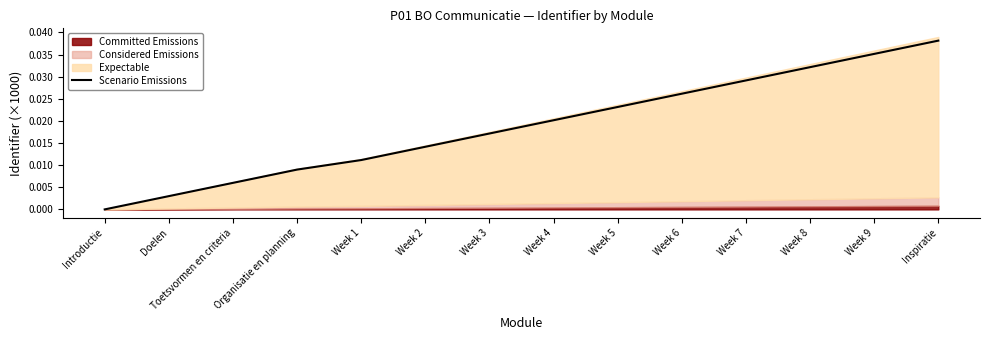

Rank the categories by Scenario Emissions value from lowest to highest.

Introductie, Doelen, Toetsvormen en criteria, Organisatie en planning, Week 1, Week 2, Week 3, Week 4, Week 5, Week 6, Week 7, Week 8, Week 9, Inspiratie